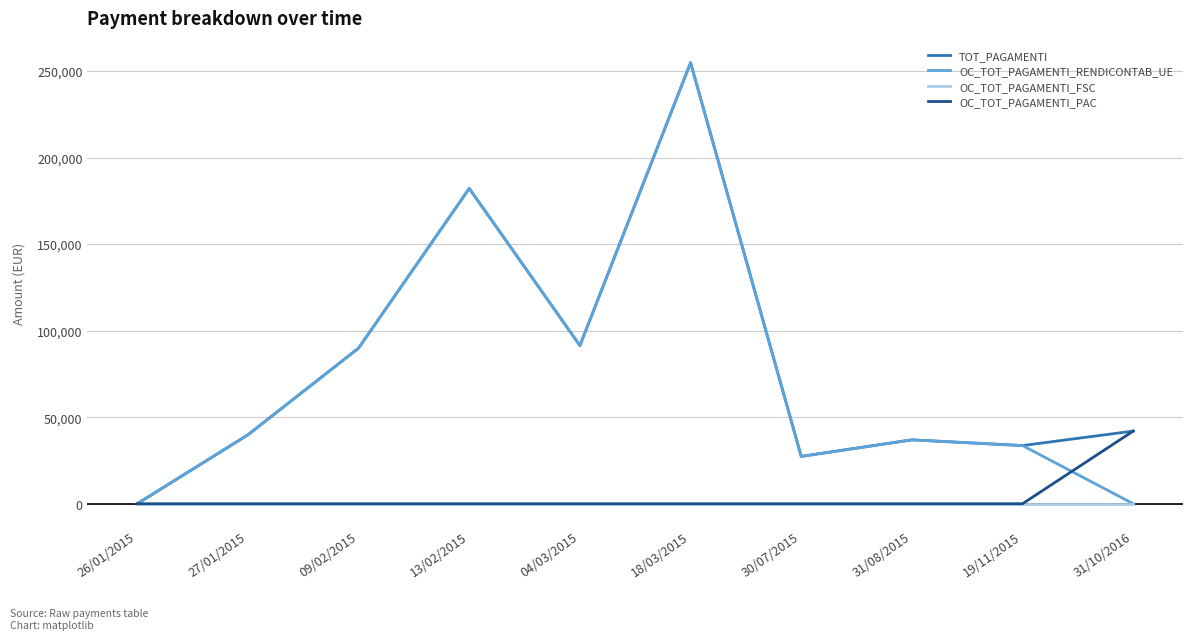

At which label does TOT_PAGAMENTI first exceed 41971?

09/02/2015